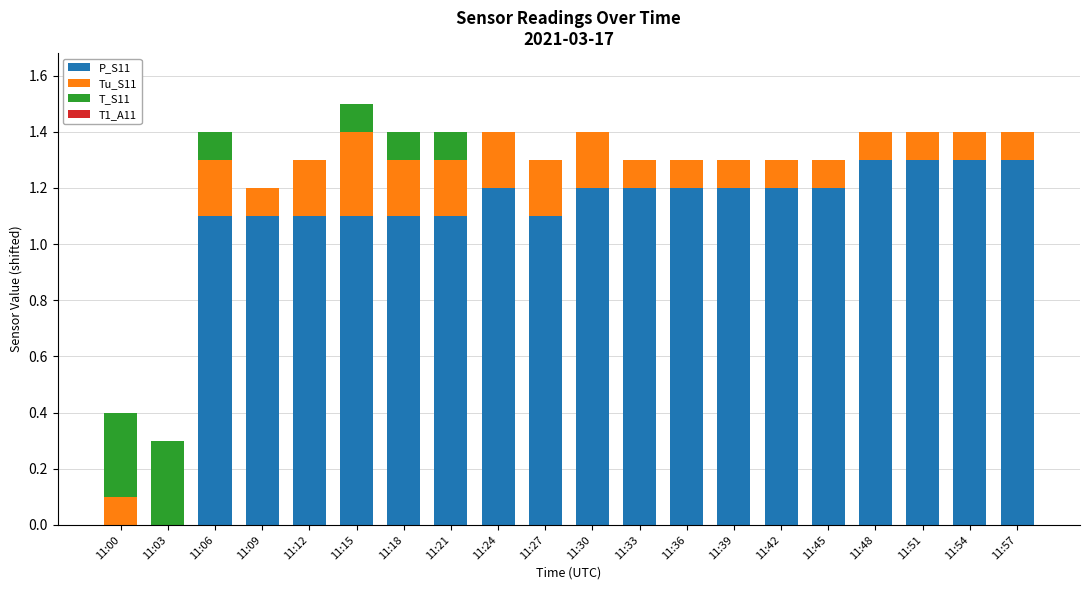

Where does the P_S11 series first go above 1?

11:06